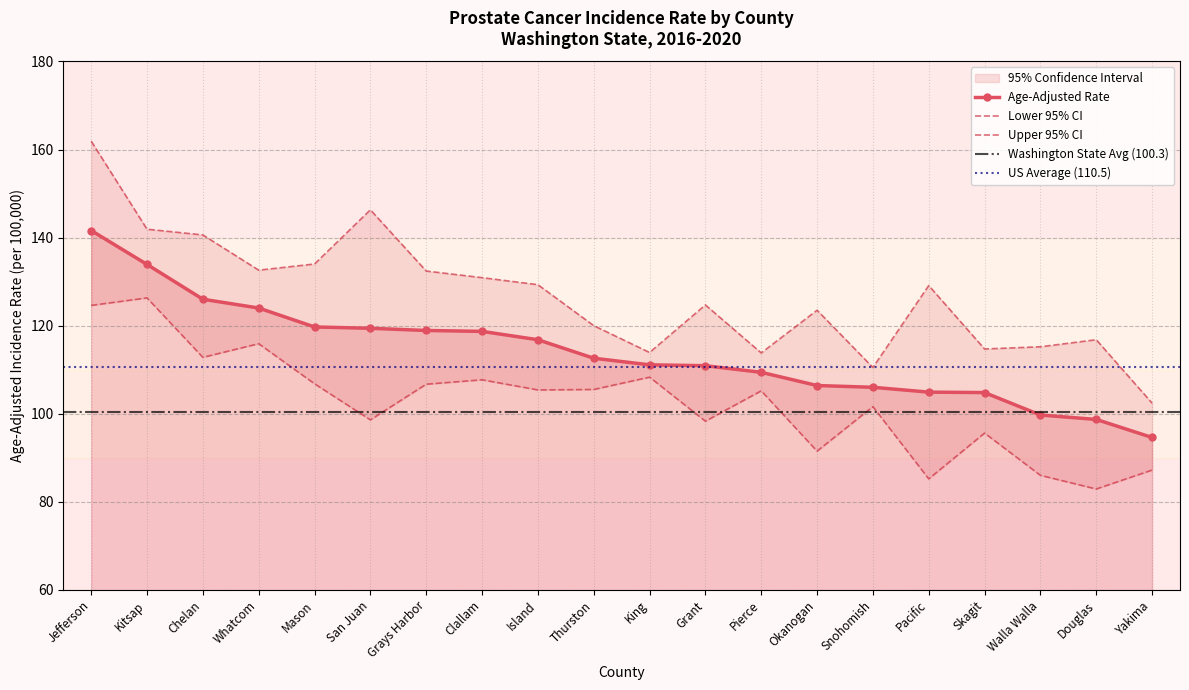

Which series has the largest total across all categories?

Upper 95% CI